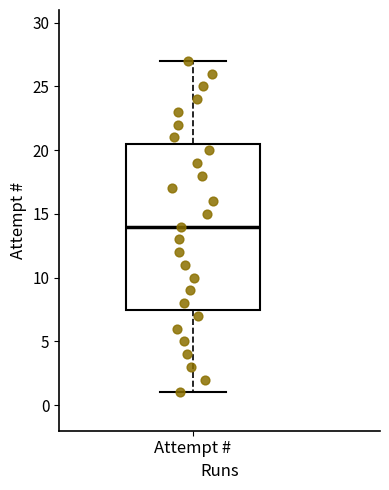

Where is the upper edge of the box for Attempt # on the y-axis? The values are not printed on the chart, so give them approximately, as read against the axis.

20.5